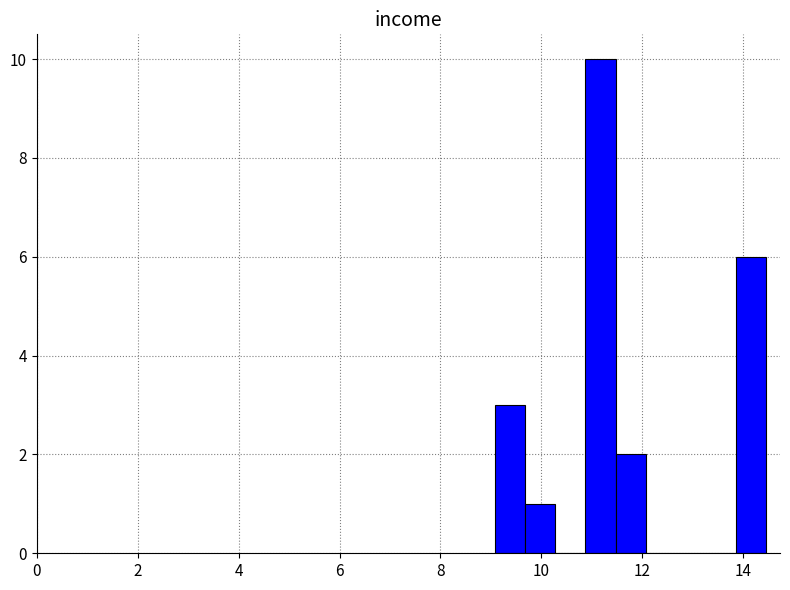

Read against the x-axis, roughly where is the centre of the tallest bar?

11.2